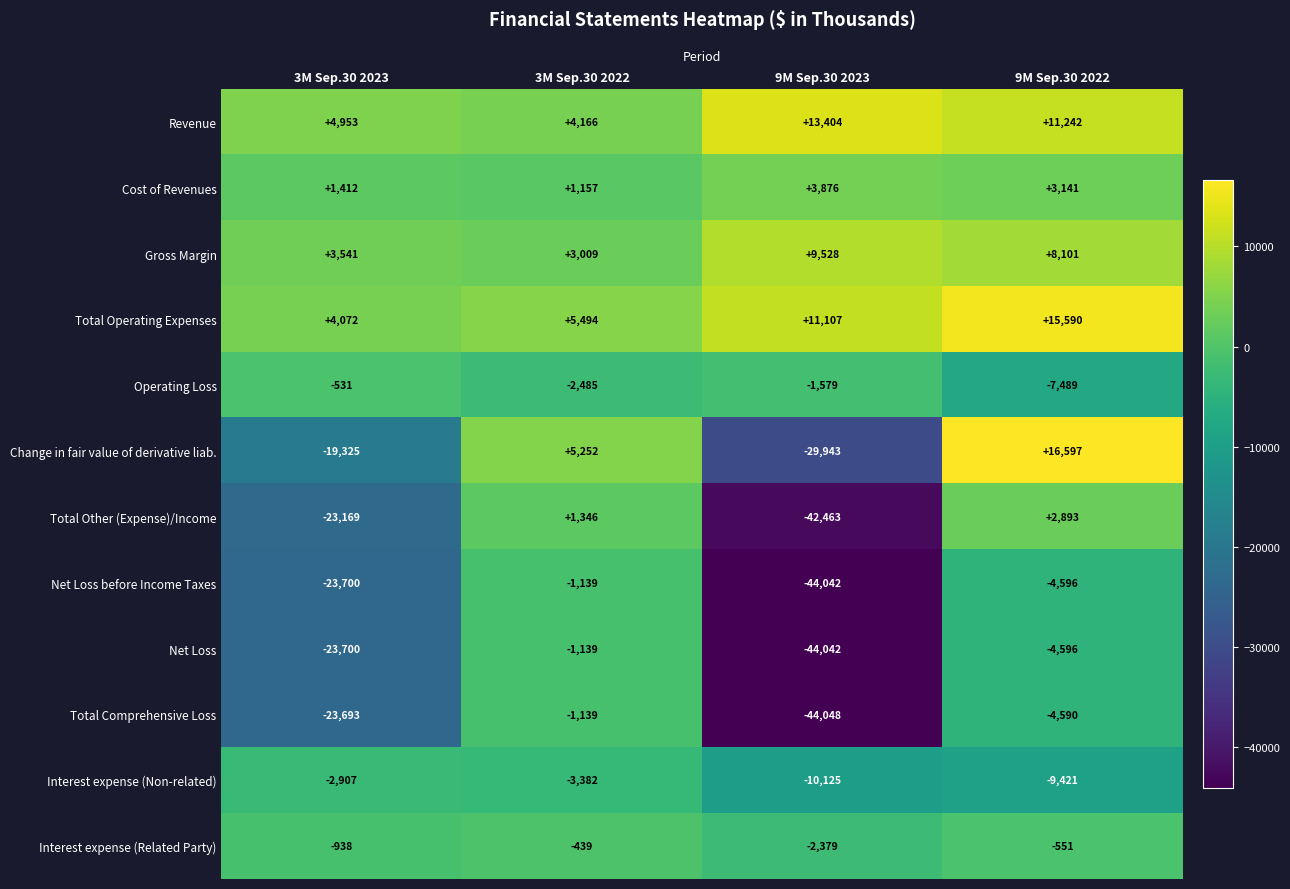

Which label corresponds to the smallest value in the chart?

9M Sep.30 2023